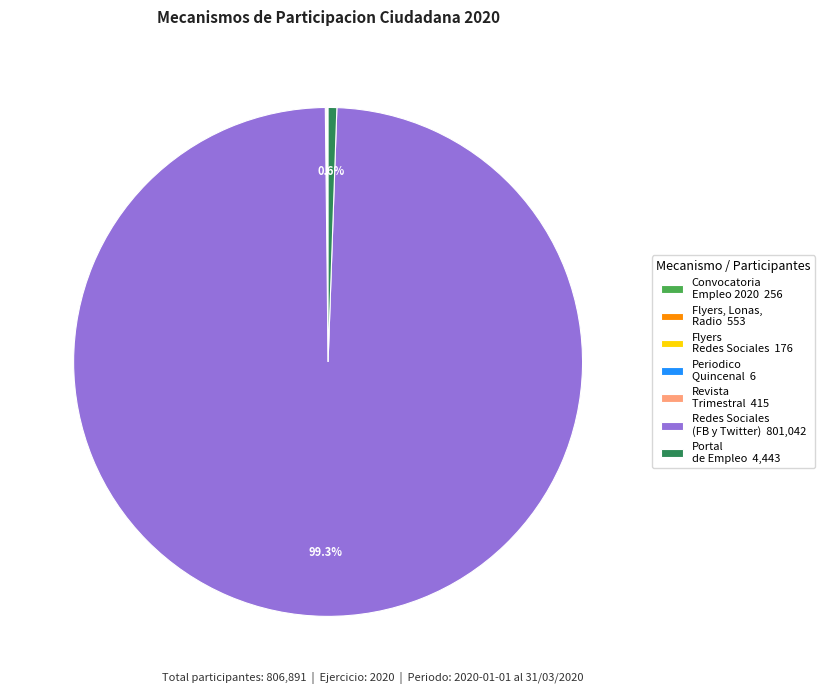

Which slice is the largest?

Redes Sociales (FB y Twitter) 801,042